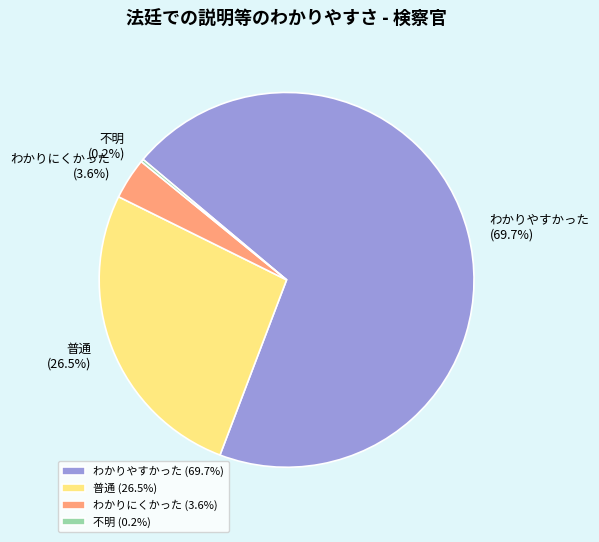

Is there a majority slice in this chart?

Yes